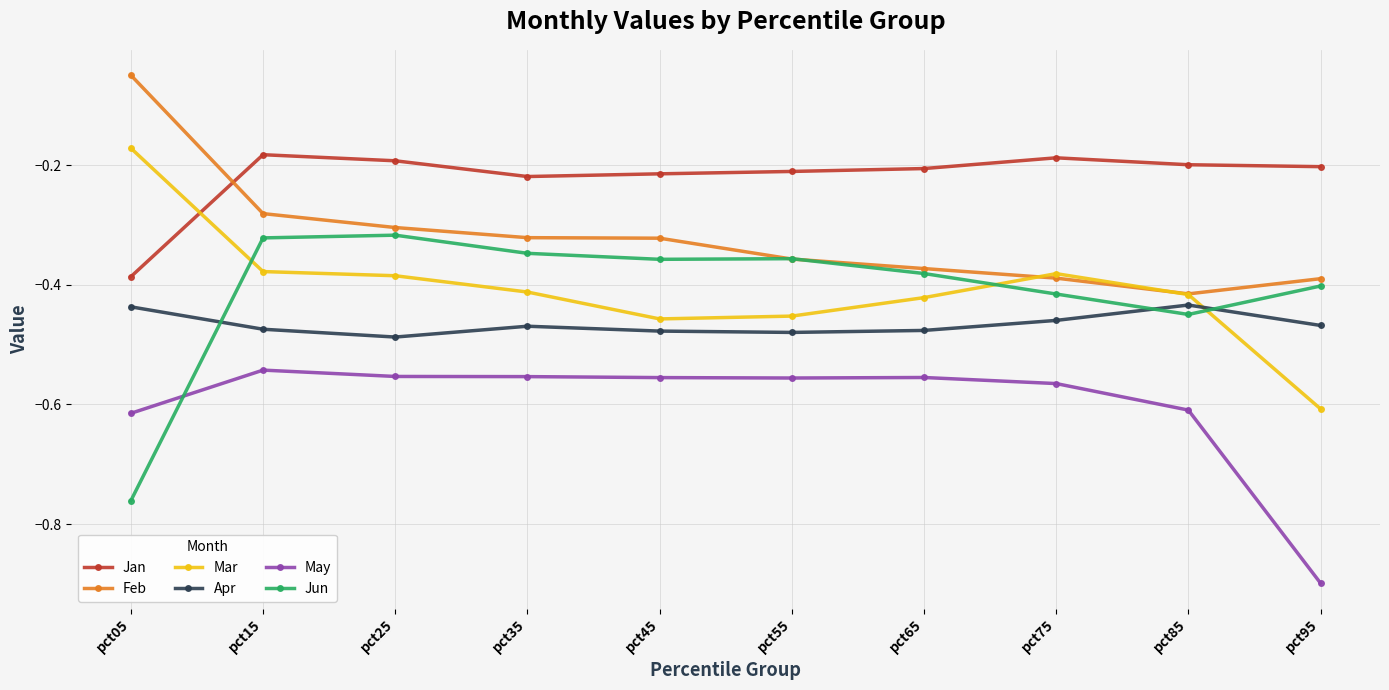

Which series ends up on top after the final intersection of Jun and Feb?

Feb